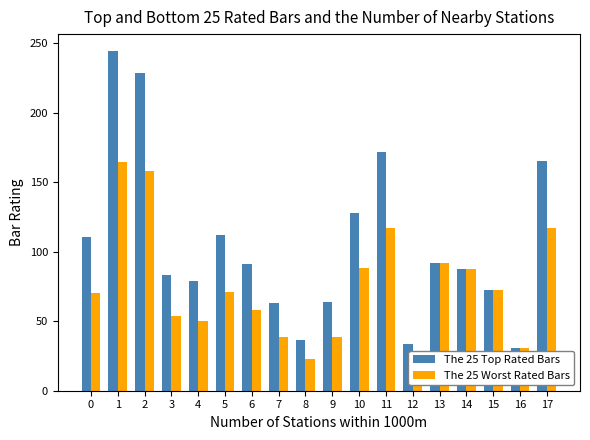

Which series has the largest total across all categories?

Total (Landet)